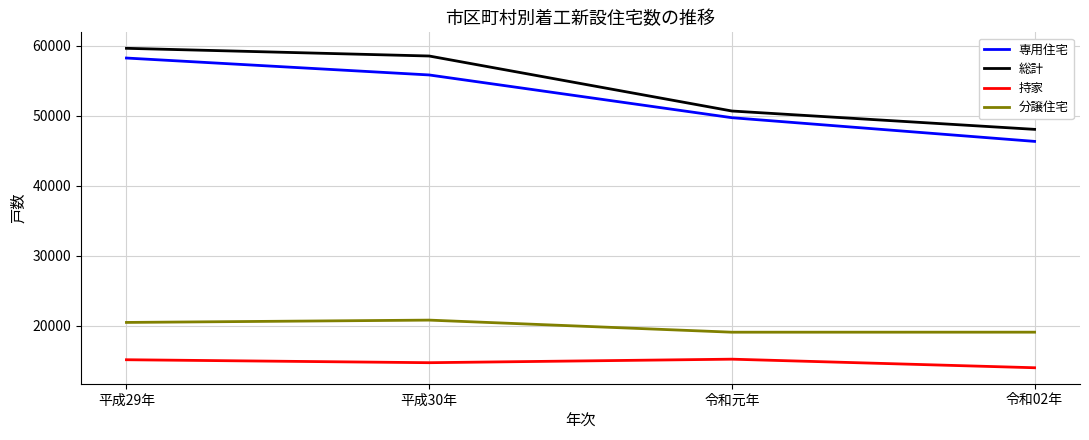

What is the sum of all 専用住宅 values?

210061